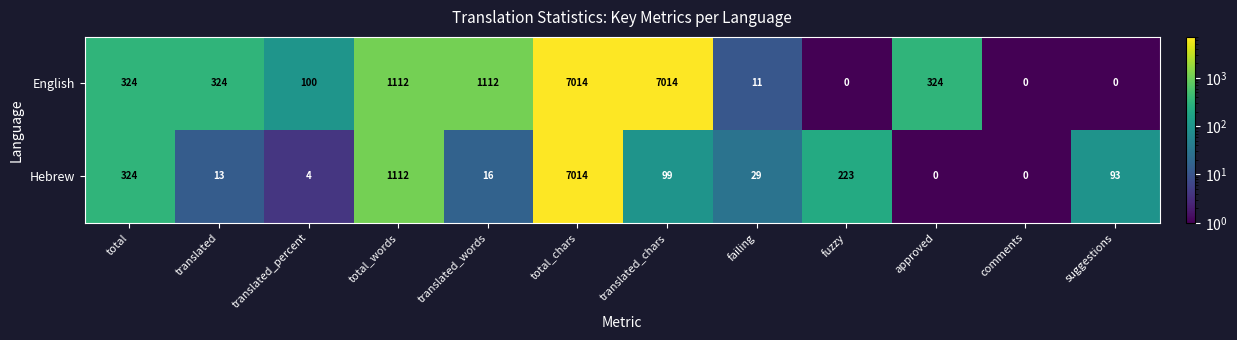

Reading right to left, what are all the values shown in this chart?

English: 0	0	324	0	11	7014	7014	1112	1112	100	324	324
Hebrew: 93	0	0	223	29	99	7014	16	1112	4	13	324